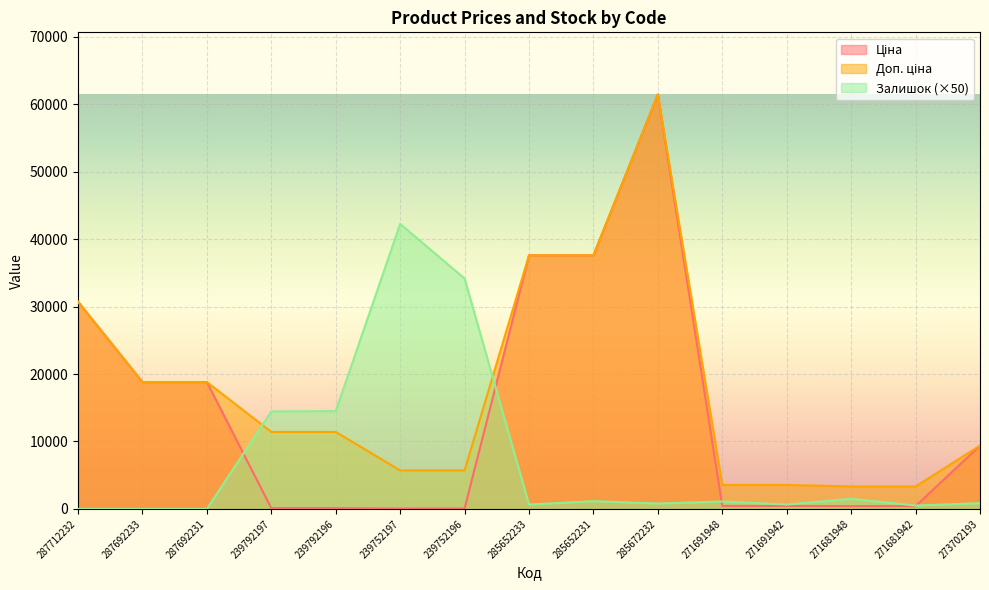

True or false: Доп. ціна and Залишок intersect in this chart.

True